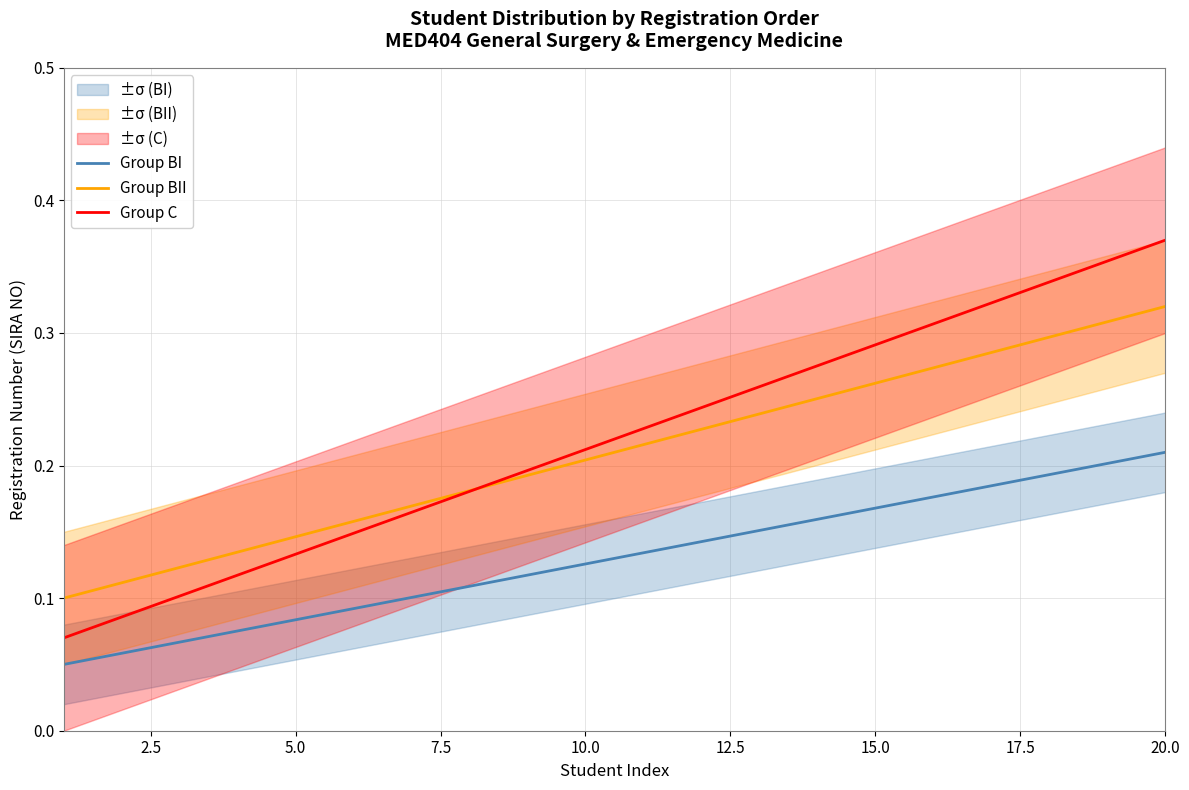

How many data points does each series have?

20